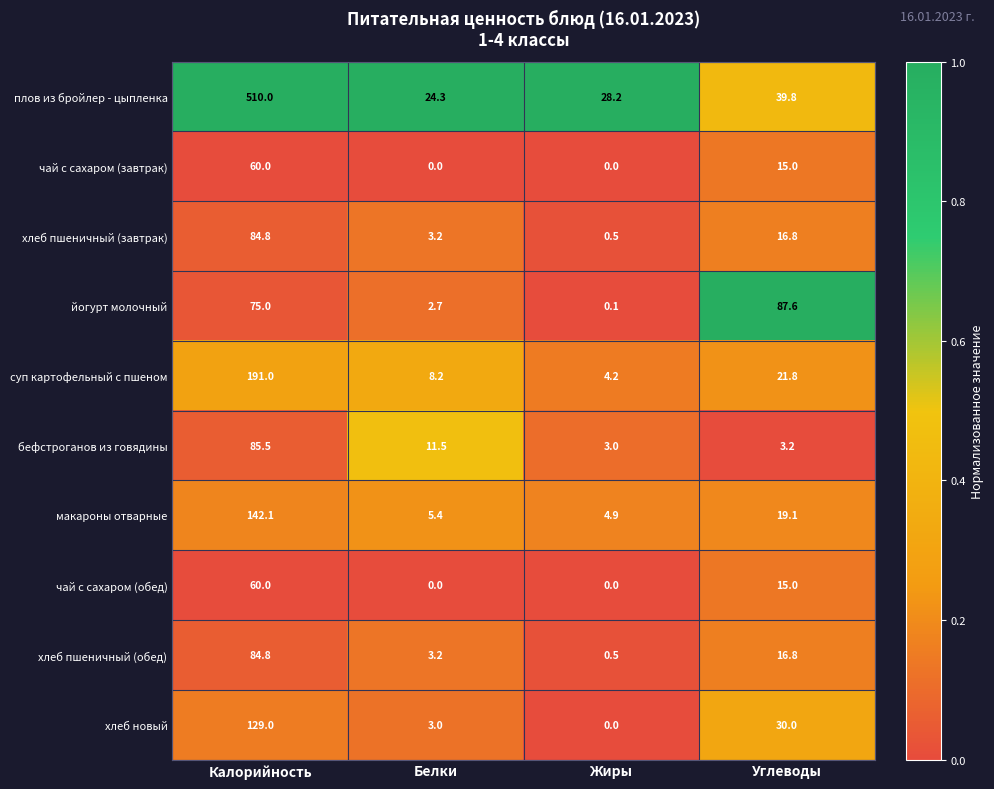

At which category is the sum across all series the highest?

Калорийность